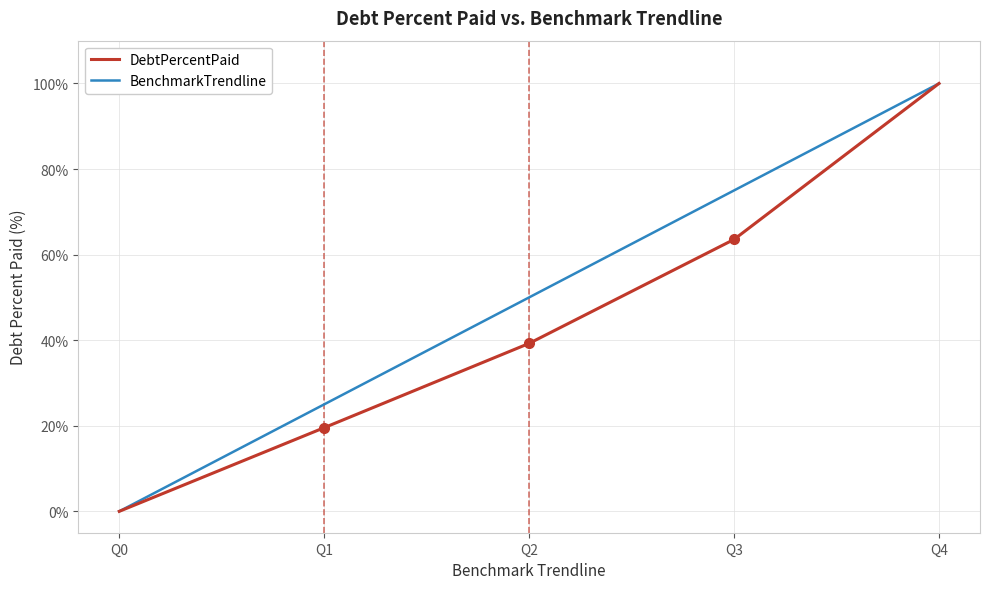

Rank the series by their average value, from lowest to highest.

DebtPercentPaid, BenchmarkTrendline